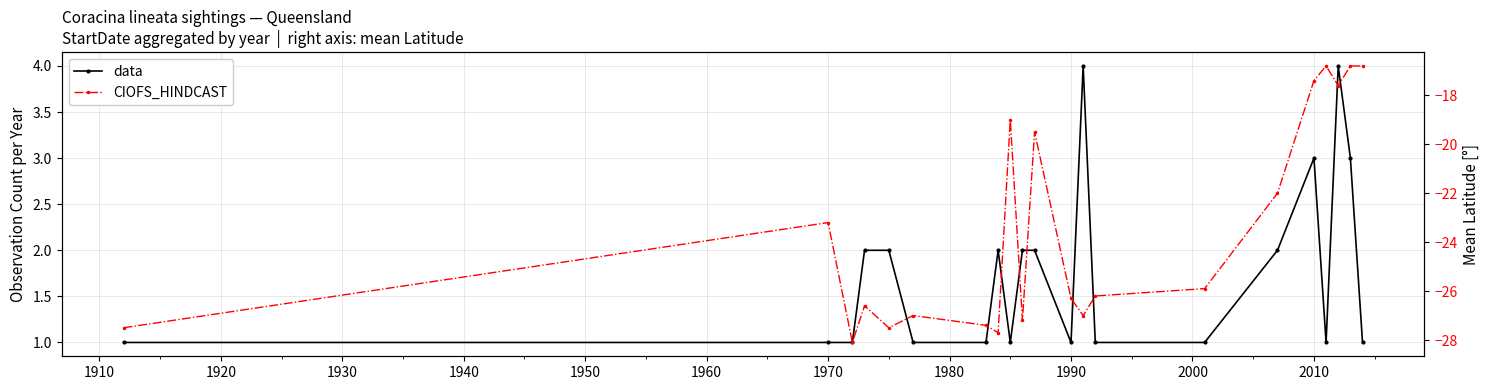

How many categories are shown in the chart?

21